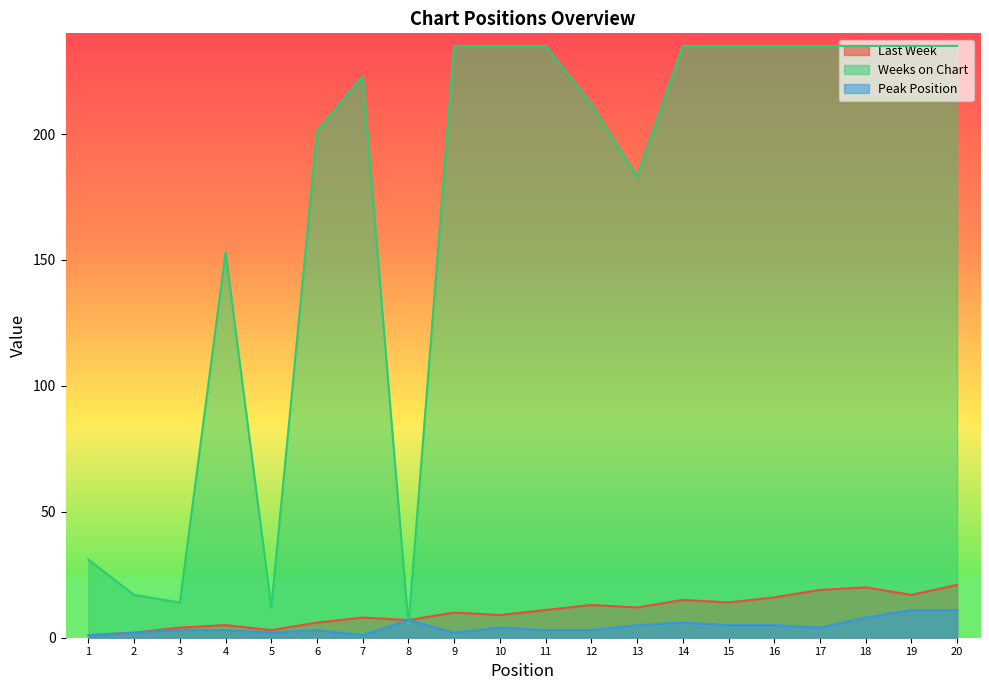

What is the sum of the Peak Position values at 3 and 1?

4